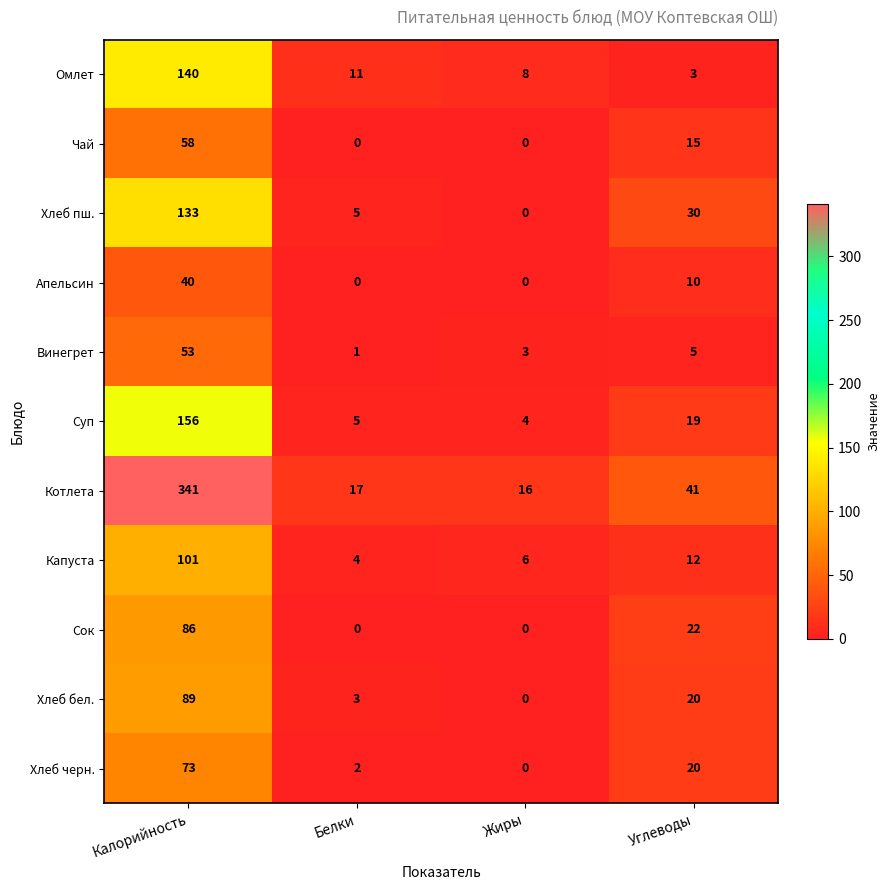

What is the difference between the Капуста values at Калорийность and Жиры?

95